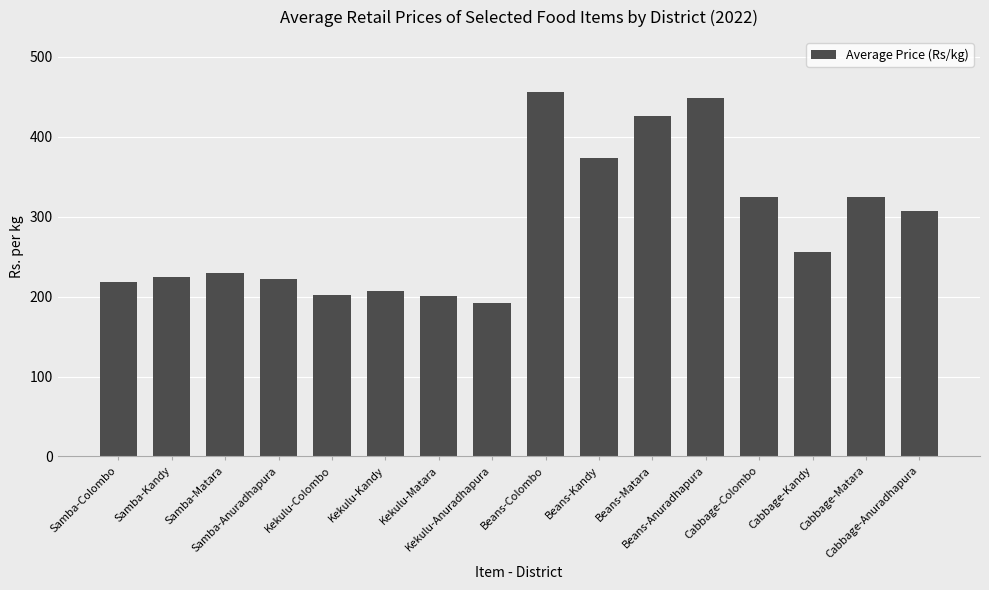

What is the average value?

288.2